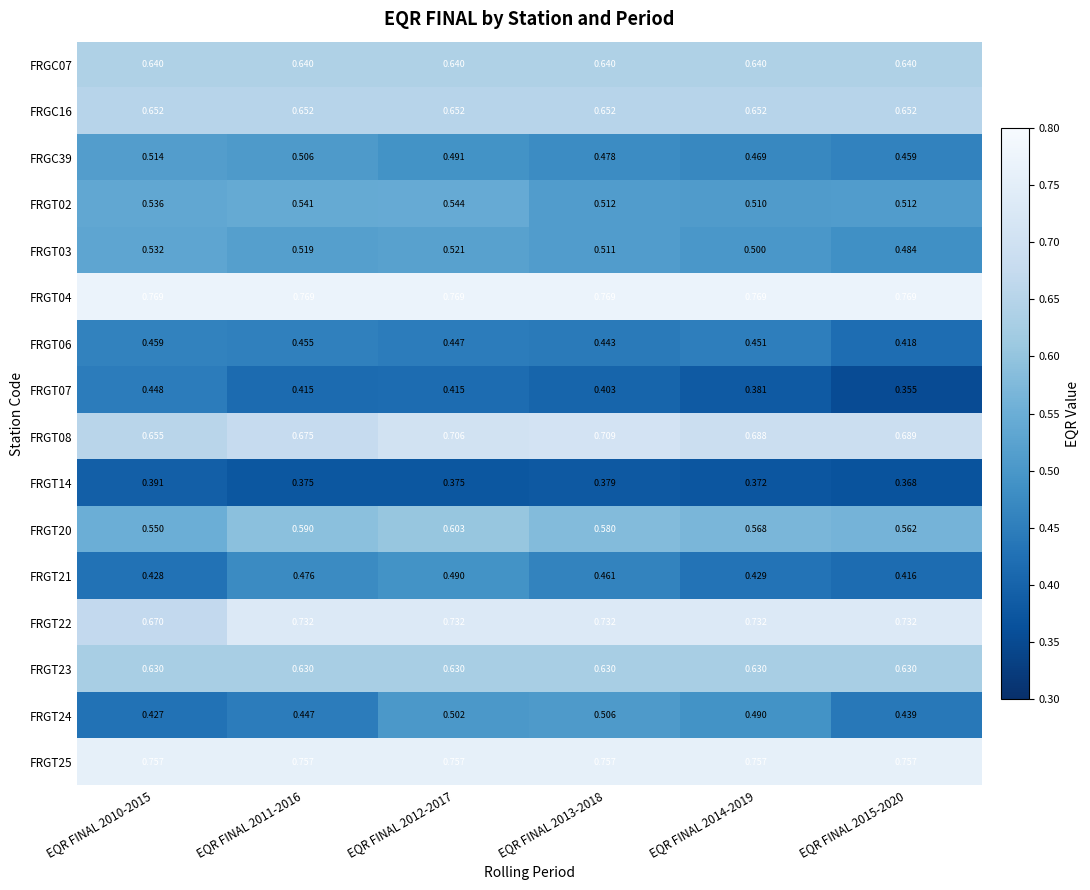

Is the value of FRGC07 at EQR FINAL 2014-2019 greater than the value of FRGT21 at EQR FINAL 2013-2018?

Yes